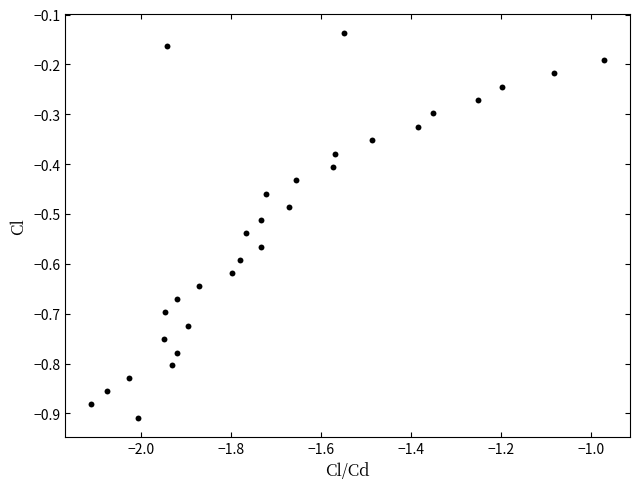

What is the range of Y values (max minus min)?

0.8